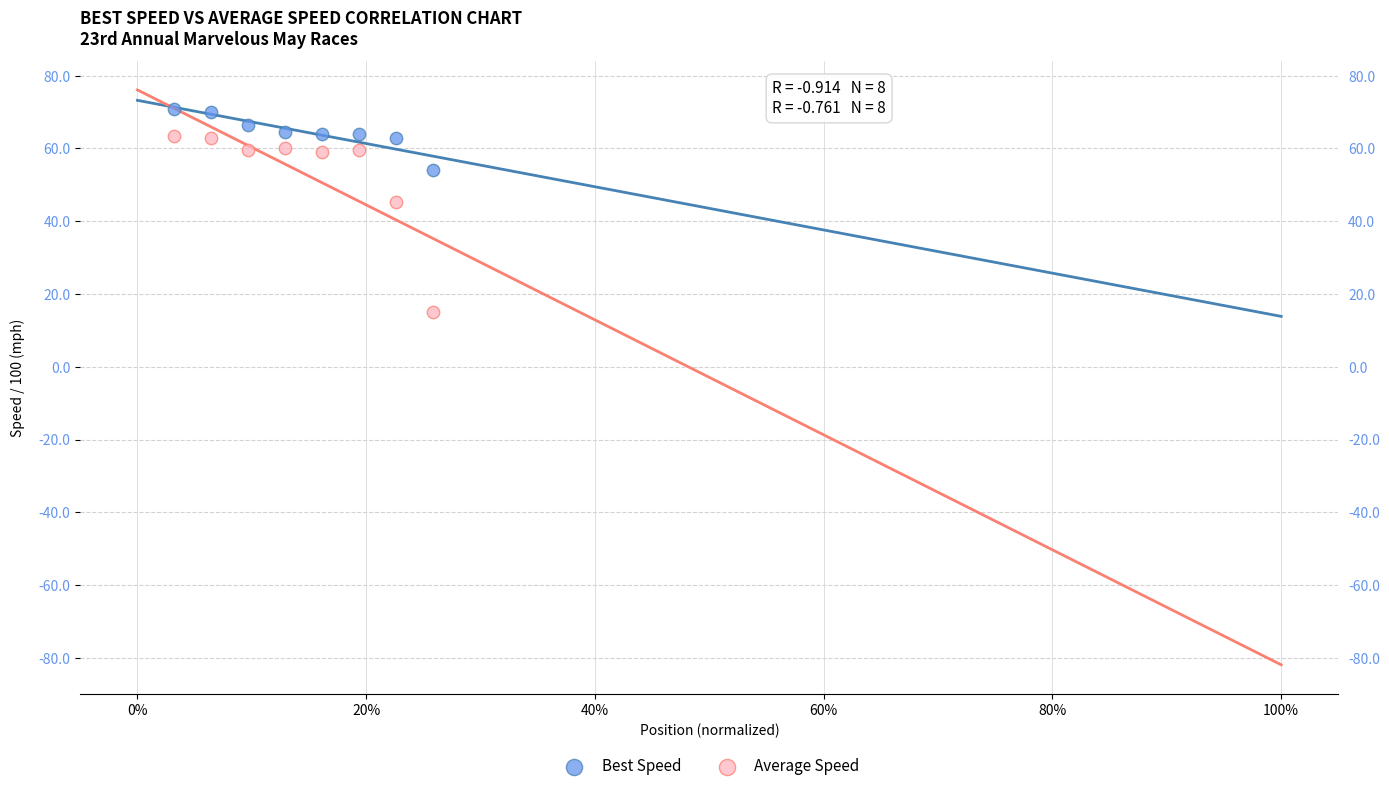

What are all the series names shown in the legend?

Best Speed, Average Speed